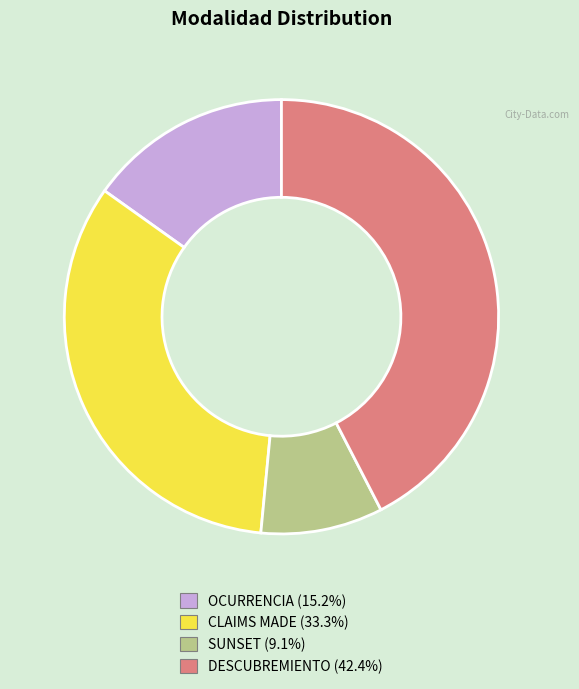

Does OCURRENCIA represent more than half of the total?

No